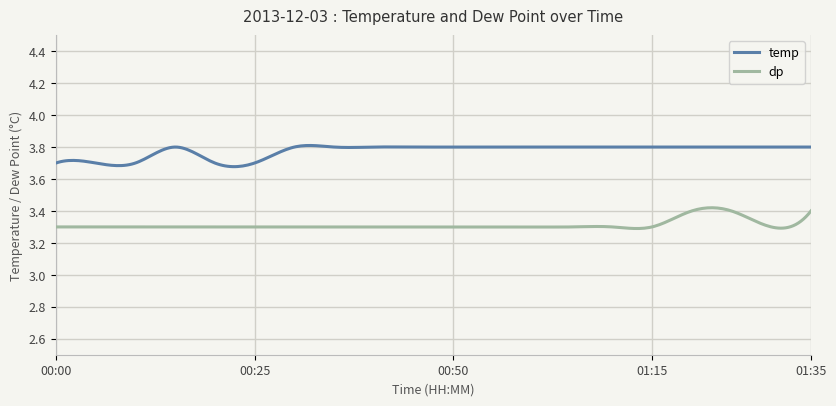

Does the chart display data point markers on the line(s)?

No